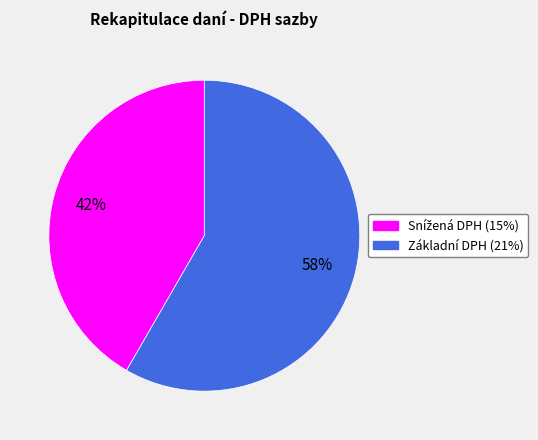

Is there any slice that represents more than half of the pie?

Yes